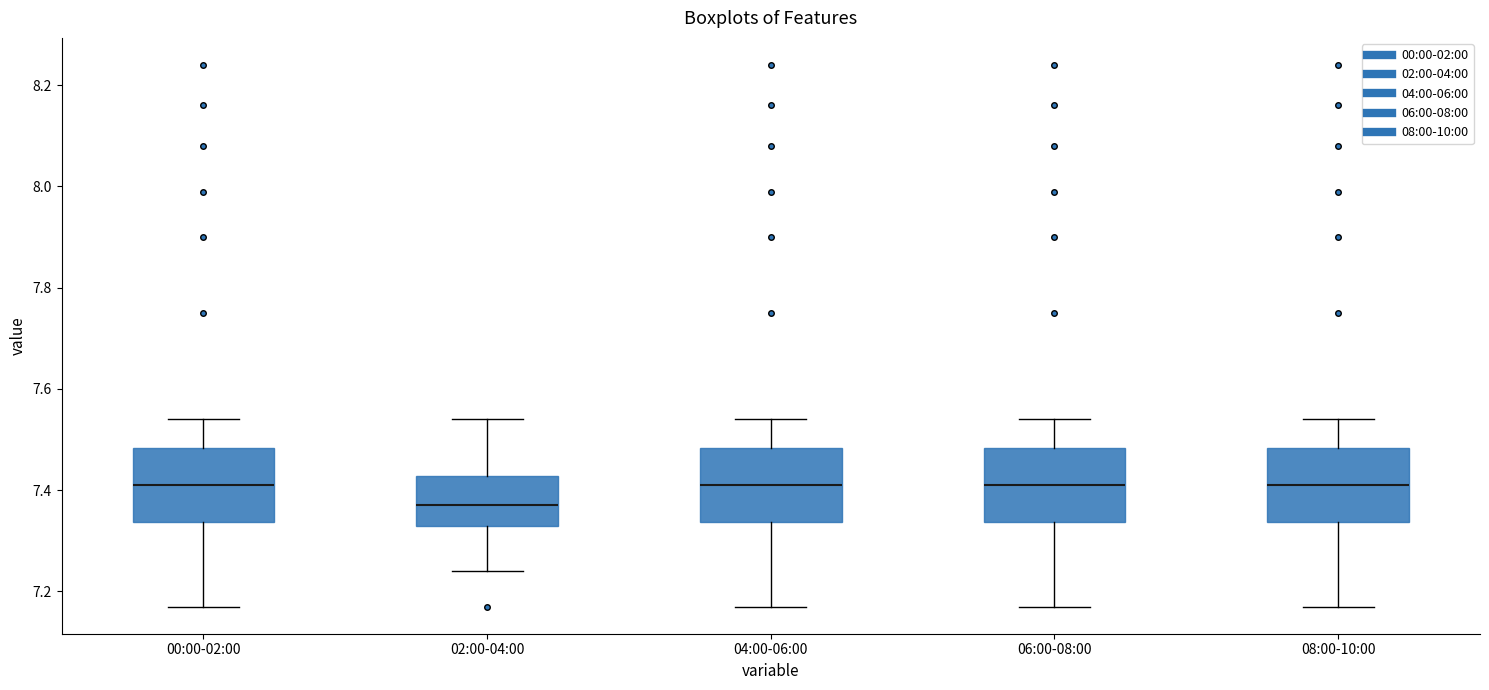

Which box's median line is the lowest?

02:00-04:00